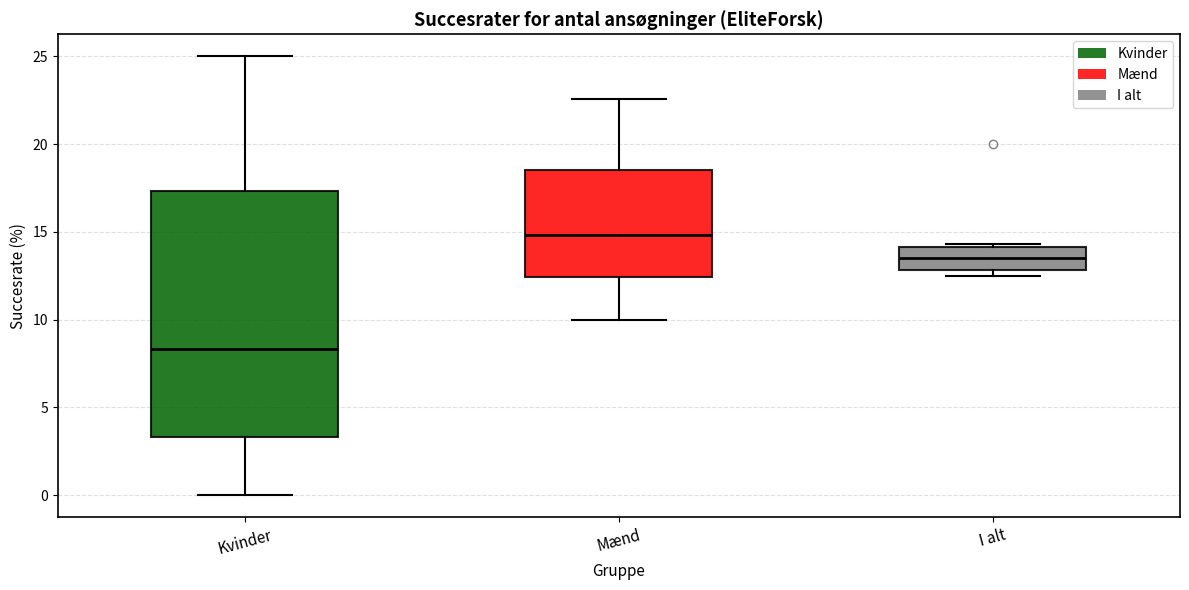

Which box has the lowest median line?

Kvinder